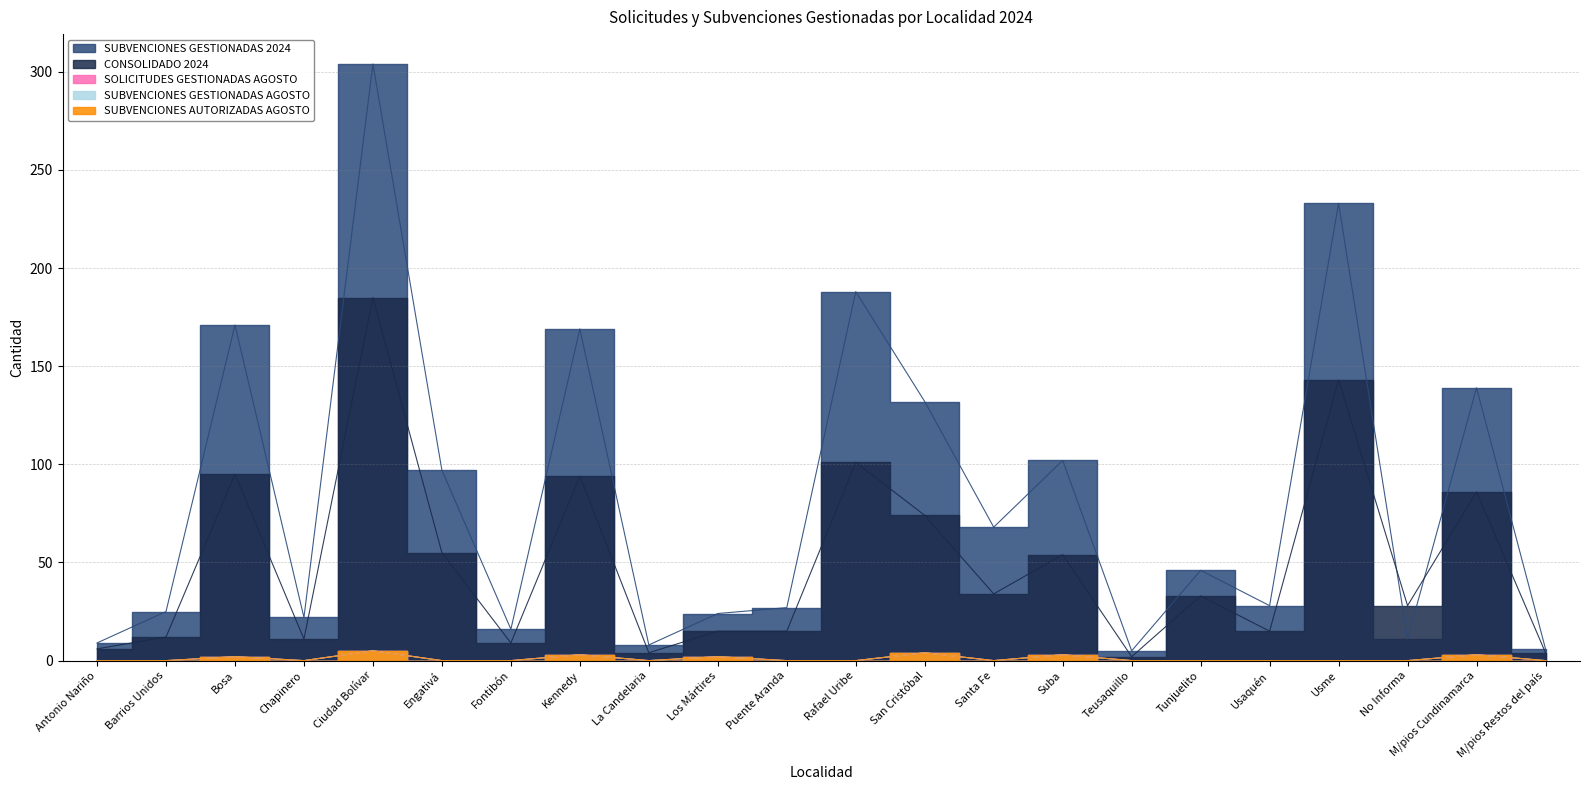

Reading right to left, list all the values displayed in this chart.

CONSOLIDADO 2024: M/pios Restos del país=4	M/pios Cundinamarca=86	No Informa=28	Usme=143	Usaquén=15	Tunjuelito=33	Teusaquillo=2	Suba=54	Santa Fe=34	San Cristóbal=74	Rafael Uribe=101	Puente Aranda=15	Los Mártires=15	La Candelaria=4	Kennedy=94	Fontibón=9	Engativá=55	Ciudad Bolívar=185	Chapinero=11	Bosa=95	Barrios Unidos=12	Antonio Nariño=6
SUBVENCIONES GESTIONADAS 2024: M/pios Restos del país=6	M/pios Cundinamarca=139	No Informa=11	Usme=233	Usaquén=28	Tunjuelito=46	Teusaquillo=5	Suba=102	Santa Fe=68	San Cristóbal=132	Rafael Uribe=188	Puente Aranda=27	Los Mártires=24	La Candelaria=8	Kennedy=169	Fontibón=16	Engativá=97	Ciudad Bolívar=304	Chapinero=22	Bosa=171	Barrios Unidos=25	Antonio Nariño=9
SOLICITUDES GESTIONADAS AGOSTO: M/pios Restos del país=0	M/pios Cundinamarca=3	No Informa=0	Usme=0	Usaquén=0	Tunjuelito=0	Teusaquillo=0	Suba=3	Santa Fe=0	San Cristóbal=4	Rafael Uribe=0	Puente Aranda=0	Los Mártires=2	La Candelaria=0	Kennedy=3	Fontibón=0	Engativá=0	Ciudad Bolívar=5	Chapinero=0	Bosa=2	Barrios Unidos=0	Antonio Nariño=0
SUBVENCIONES GESTIONADAS AGOSTO: M/pios Restos del país=0	M/pios Cundinamarca=3	No Informa=0	Usme=0	Usaquén=0	Tunjuelito=0	Teusaquillo=0	Suba=3	Santa Fe=0	San Cristóbal=4	Rafael Uribe=0	Puente Aranda=0	Los Mártires=2	La Candelaria=0	Kennedy=3	Fontibón=0	Engativá=0	Ciudad Bolívar=5	Chapinero=0	Bosa=2	Barrios Unidos=0	Antonio Nariño=0
SUBVENCIONES AUTORIZADAS AGOSTO: M/pios Restos del país=0	M/pios Cundinamarca=3	No Informa=0	Usme=0	Usaquén=0	Tunjuelito=0	Teusaquillo=0	Suba=3	Santa Fe=0	San Cristóbal=4	Rafael Uribe=0	Puente Aranda=0	Los Mártires=2	La Candelaria=0	Kennedy=3	Fontibón=0	Engativá=0	Ciudad Bolívar=5	Chapinero=0	Bosa=2	Barrios Unidos=0	Antonio Nariño=0